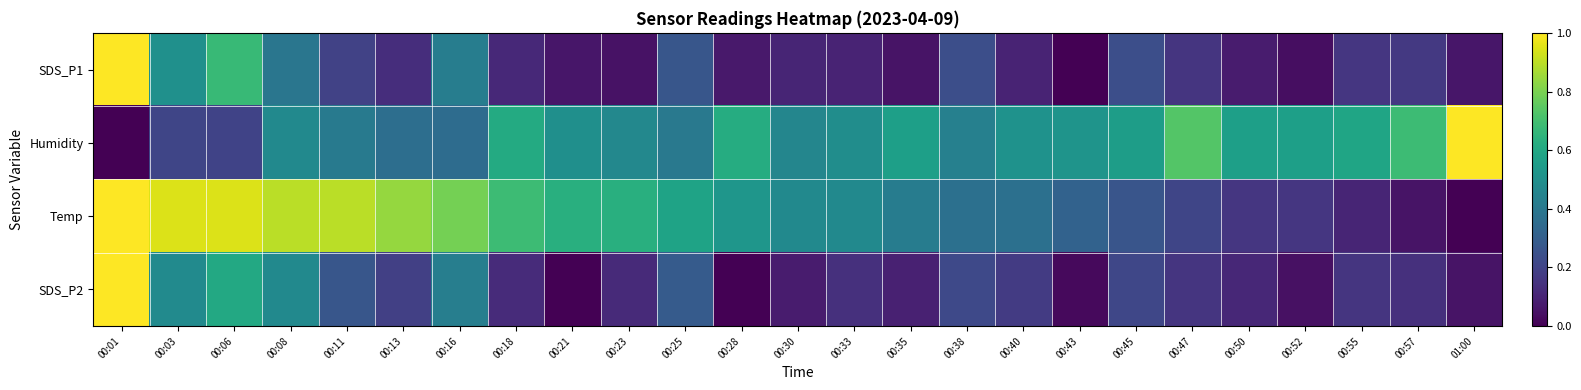

At how many categories does at least one series exceed 0?

25